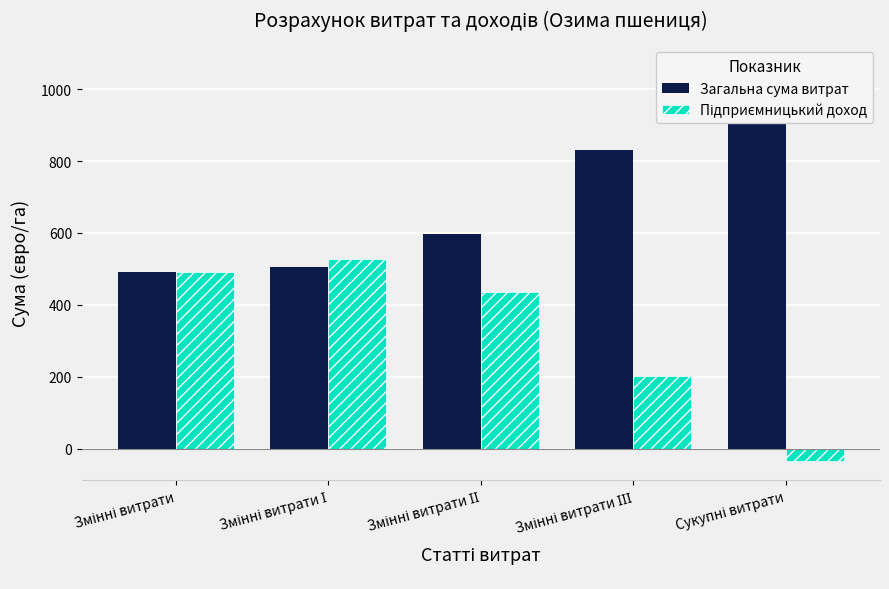

Reading left to right, transcribe all the data shown in this chart.

Загальна сума витрат: 490.2	506.0	596.0	831.0	1066.4
Підприємницький доход: 490.2	527.1	437.1	202.1	-33.3